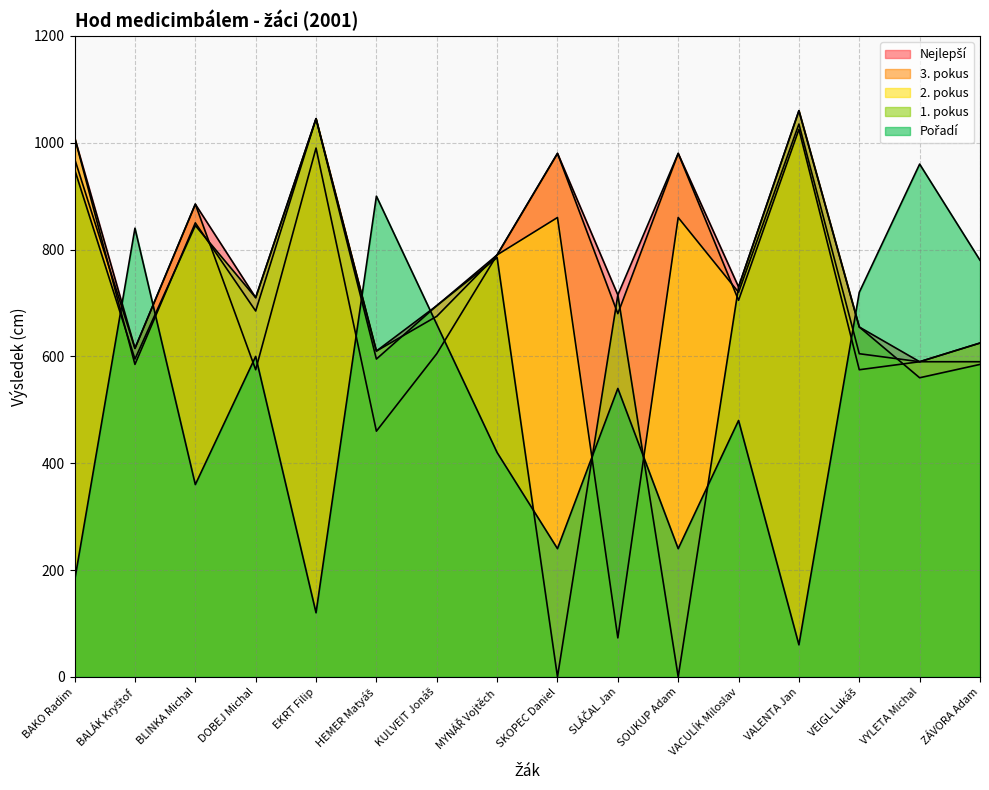

Between VEIGL Lukáš and BAKO Radim, which is larger?

BAKO Radim